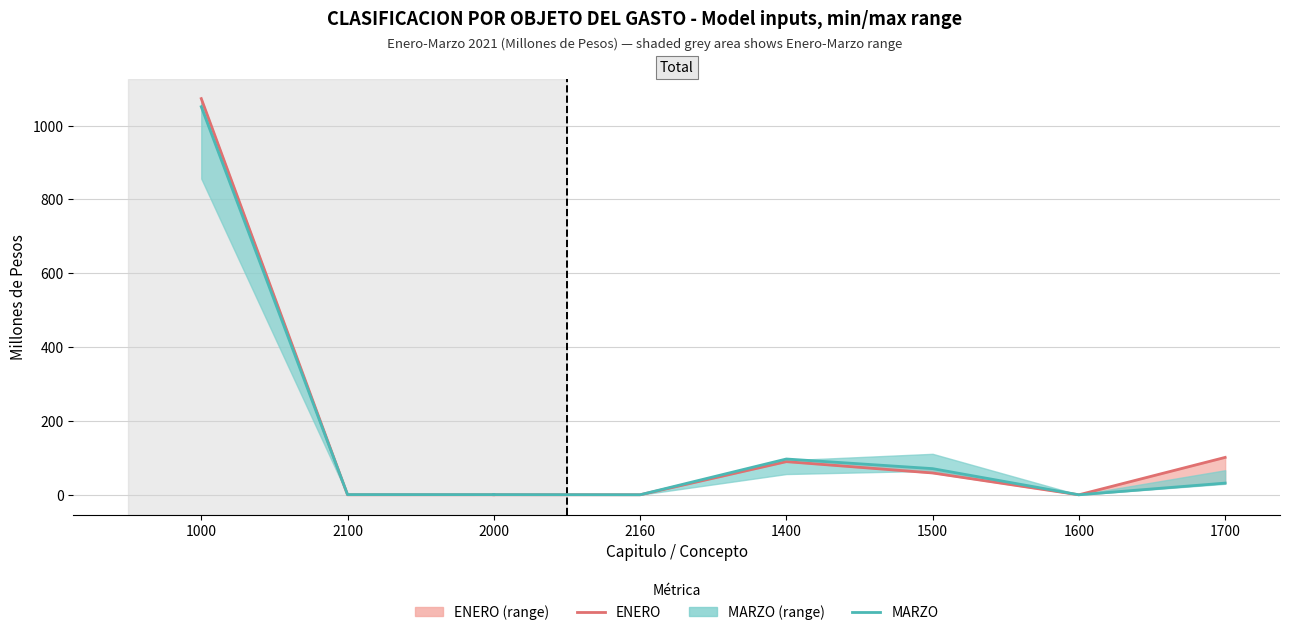

At which category is the sum across all series the highest?

1000